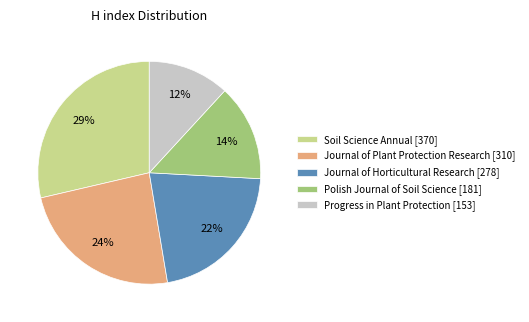

To the nearest percent, what portion does Progress in Plant Protection represent?

12%